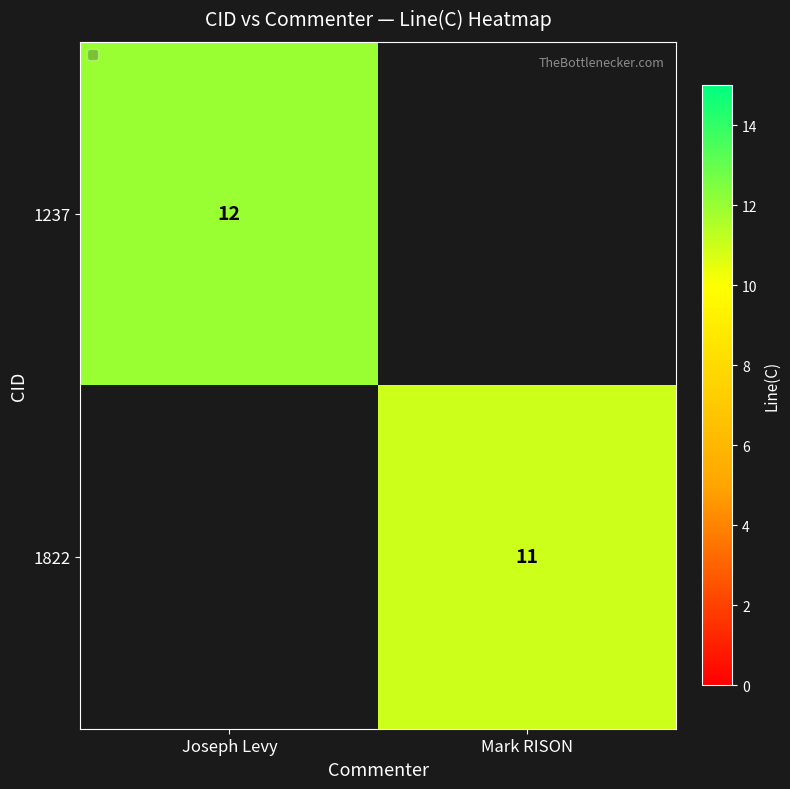

True or false: 1822 has a value of 6 at Mark RISON.

False